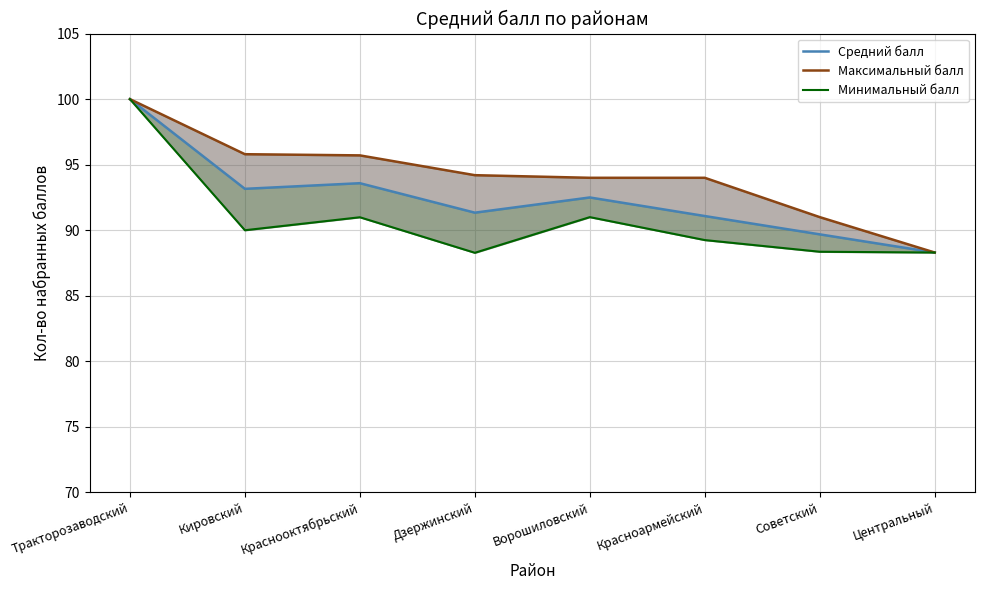

What is the sum of the Максимальный балл values at Дзержинский and Ворошиловский?

188.2